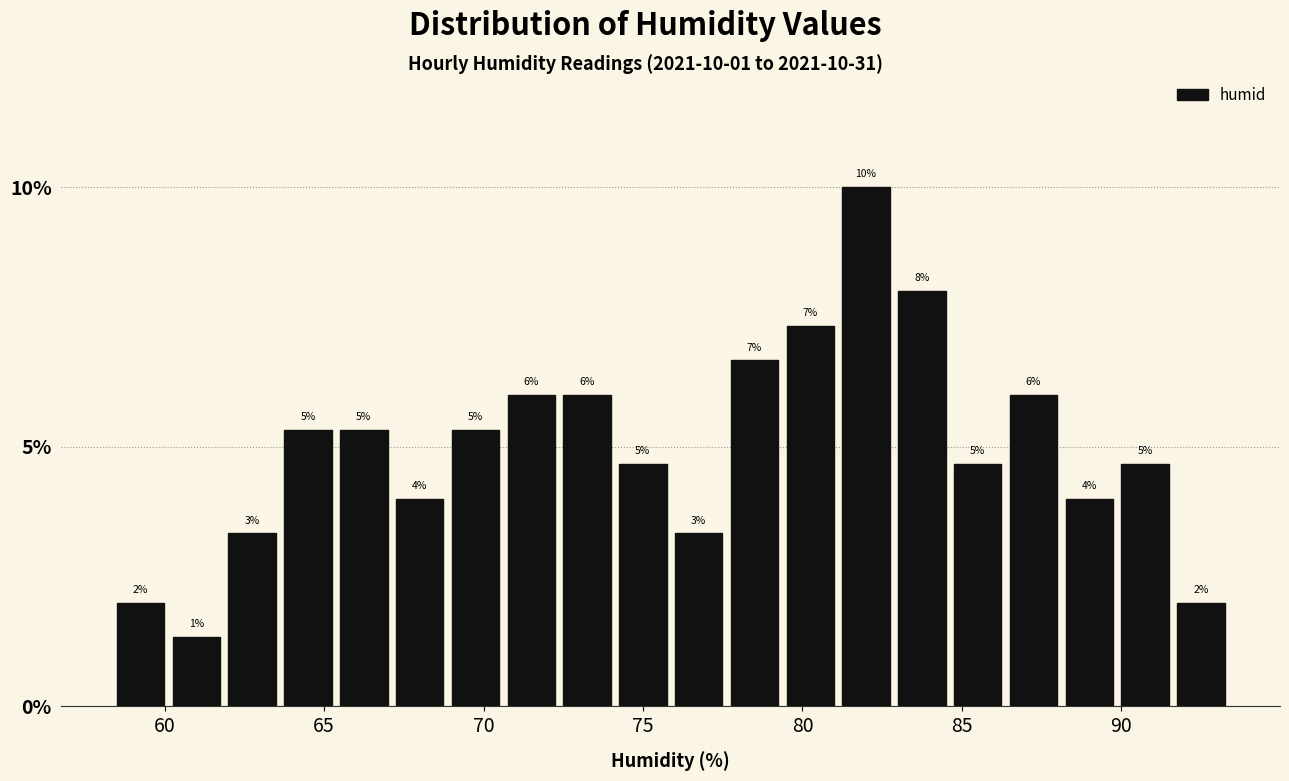

Read against the x-axis, roughly where is the centre of the tallest bar?

82.0